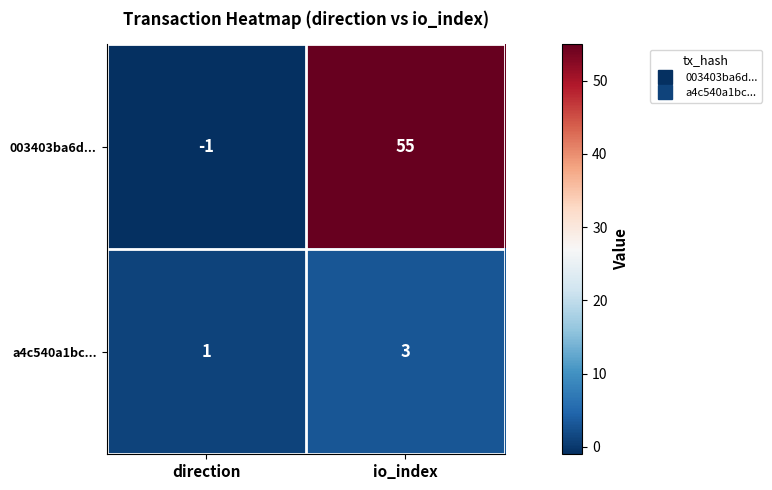

Rank the series at io_index from highest to lowest value.

003403ba6d..., a4c540a1bc...